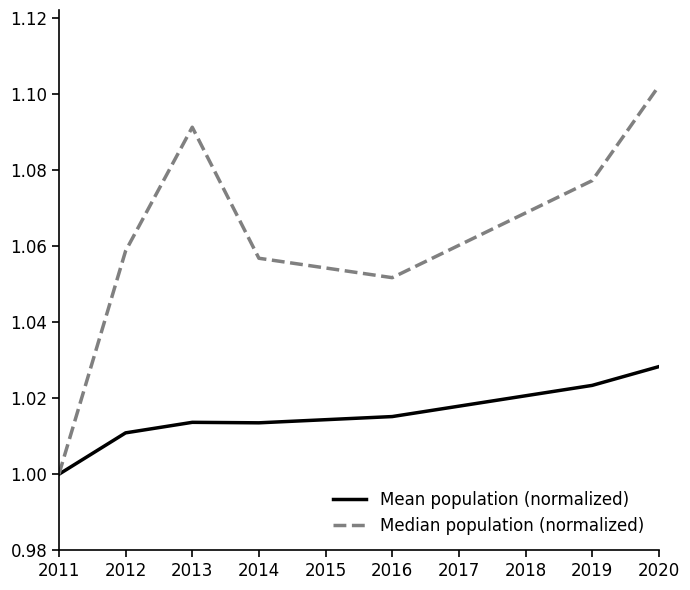

Which label corresponds to the largest value in the chart?

2020